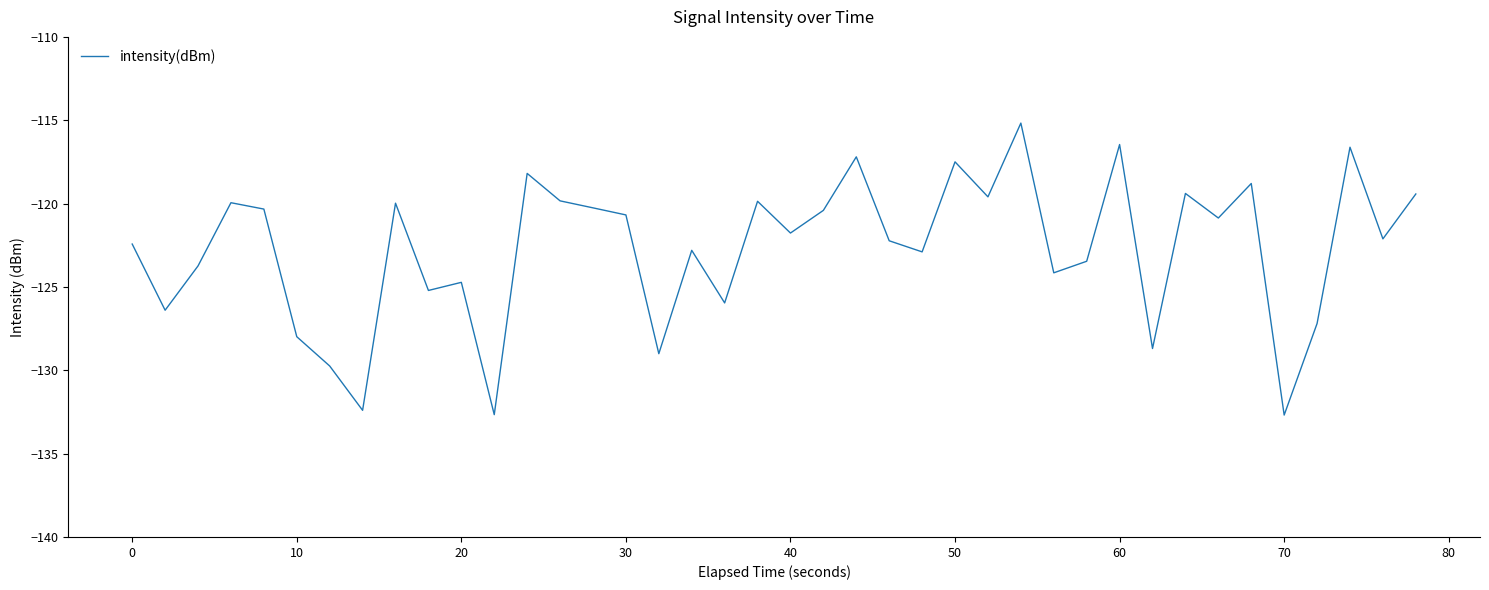

What is the minimum value shown in the chart?

-132.7